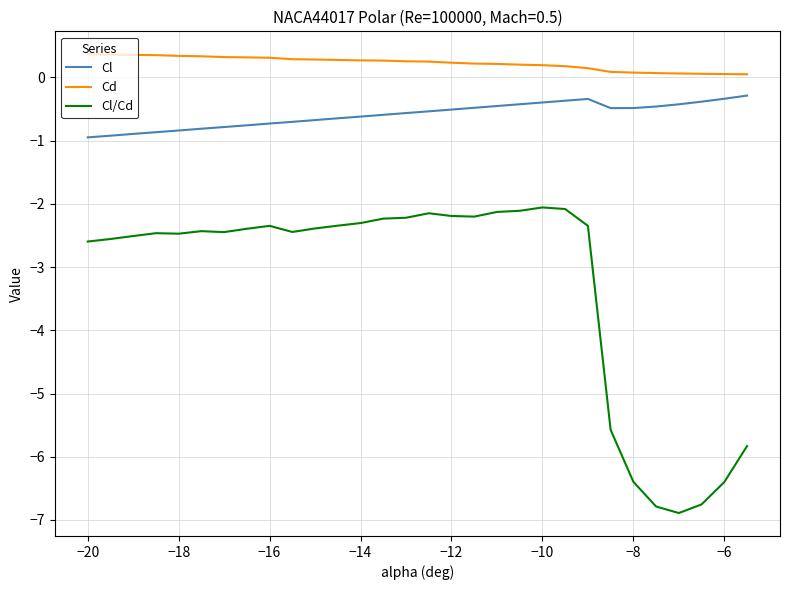

True or false: Cl/Cd and Cd cross at least once.

False